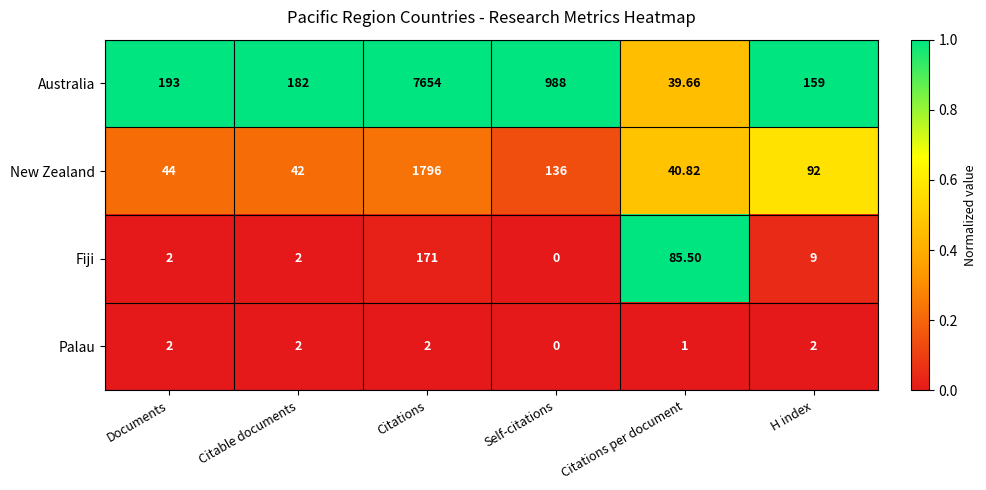

Which series has the largest range (max minus min)?

Australia